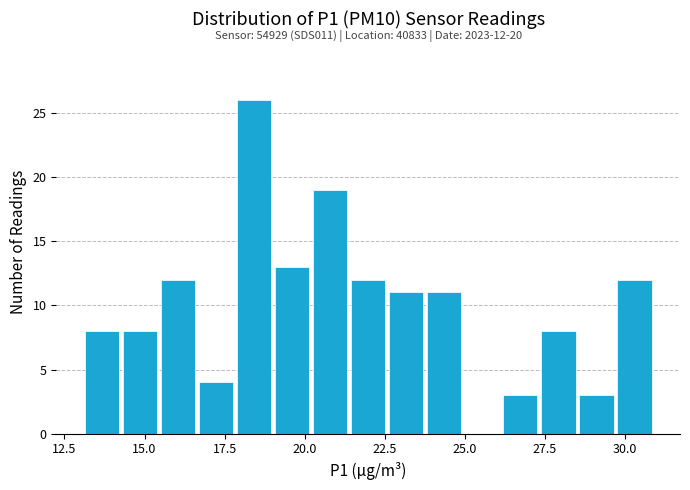

Read against the x-axis, roughly where is the centre of the tallest bar?

18.5